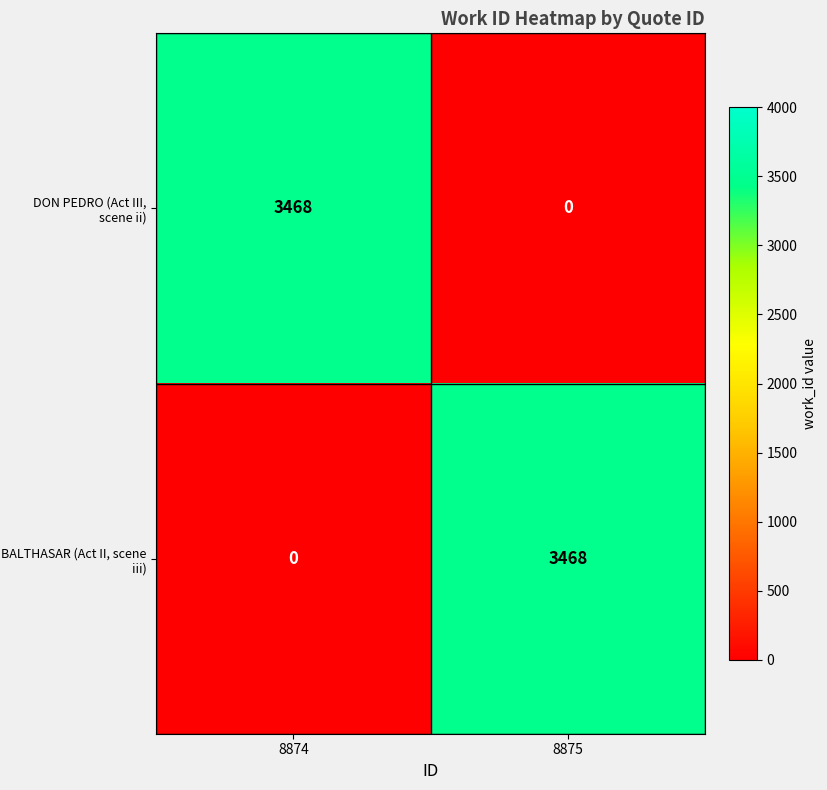

Rank the categories by BALTHASAR (Act II, scene iii) value from lowest to highest.

8874, 8875